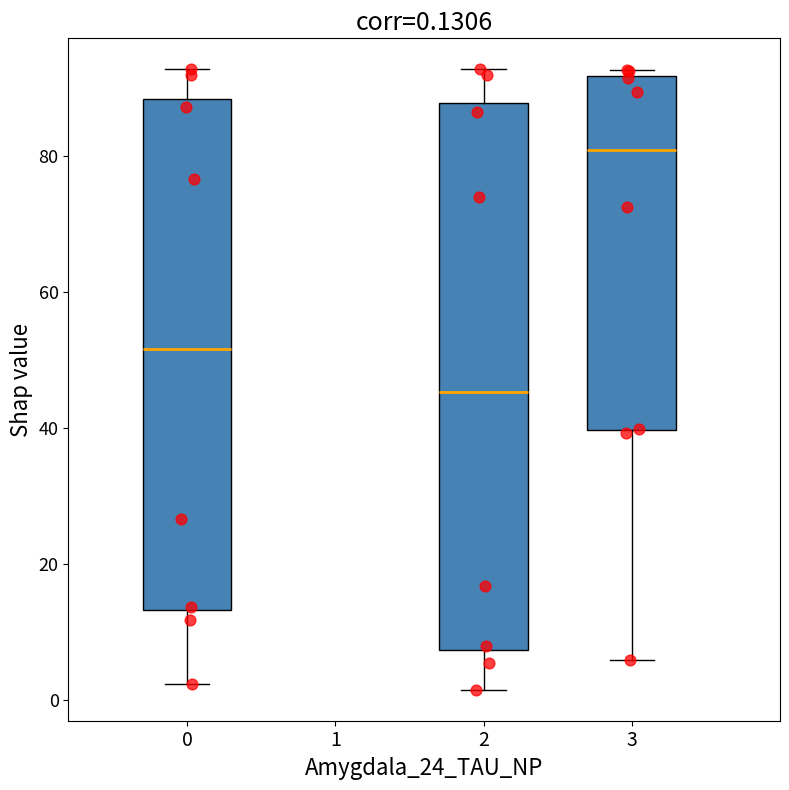

Which box is the tallest, from its lower edge to its upper edge?

2